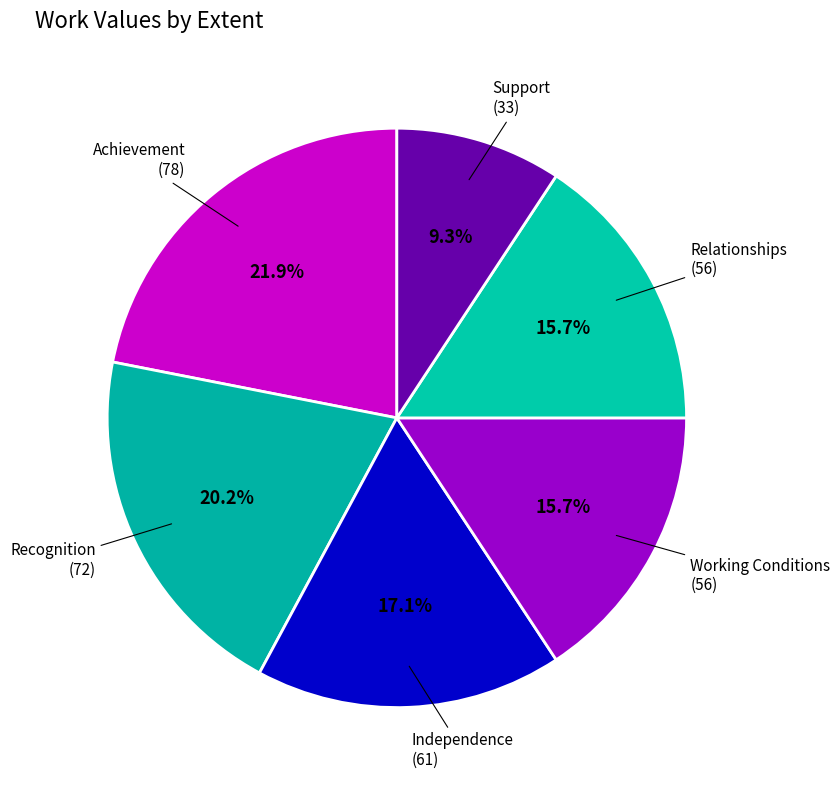

Count the number of slices in the pie.

6